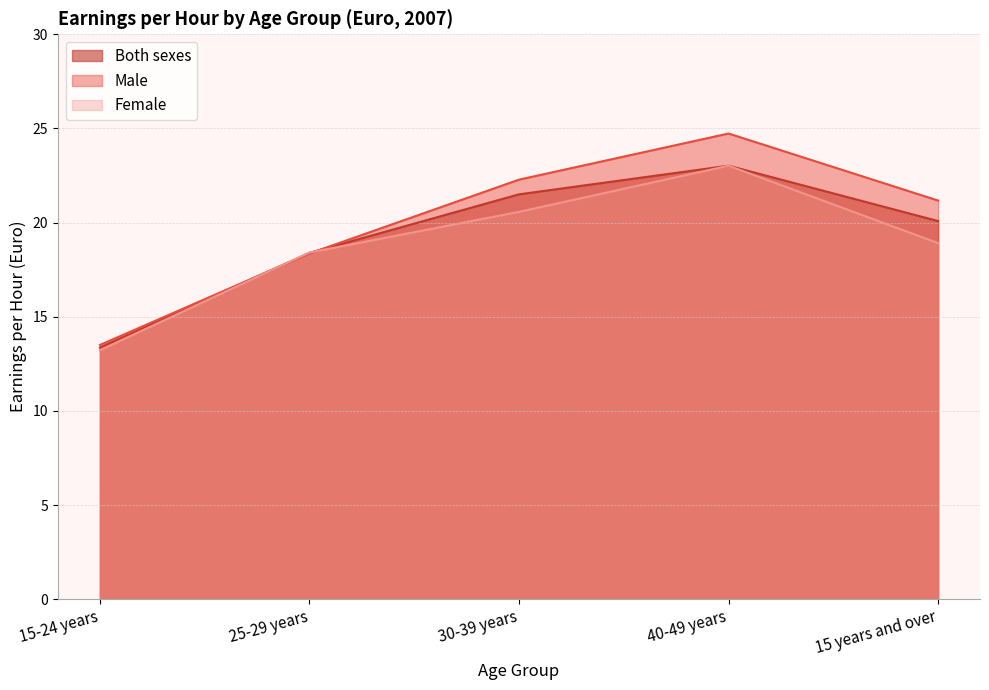

The value of Female at 30-39 years is 28.1. True or false?

False